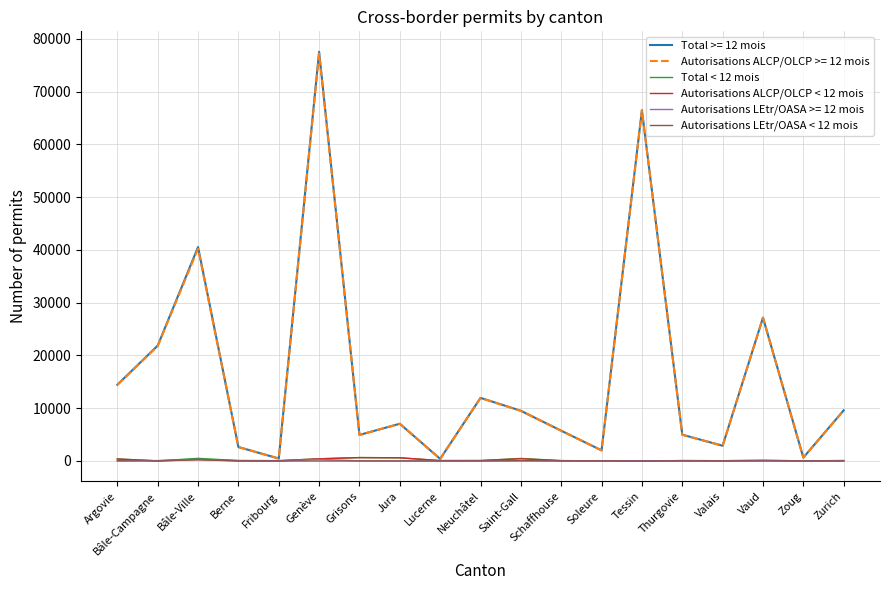

At which label does Autorisations ALCP/OLCP < 12 mois first exceed 72?

Argovie